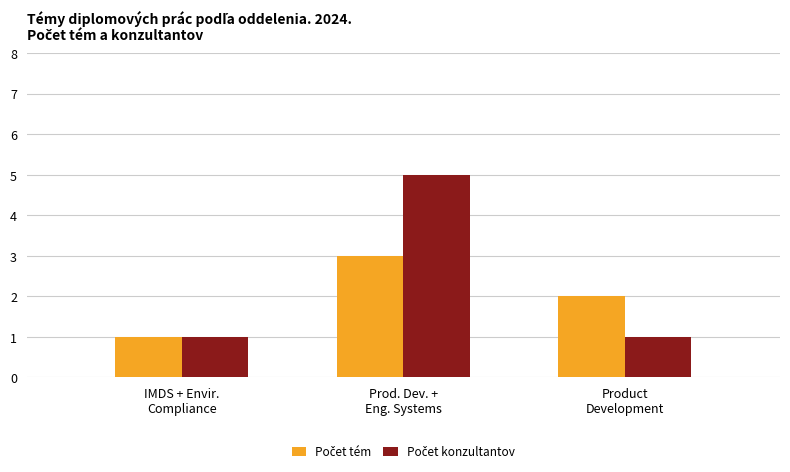

Does the chart contain stacked bars?

No